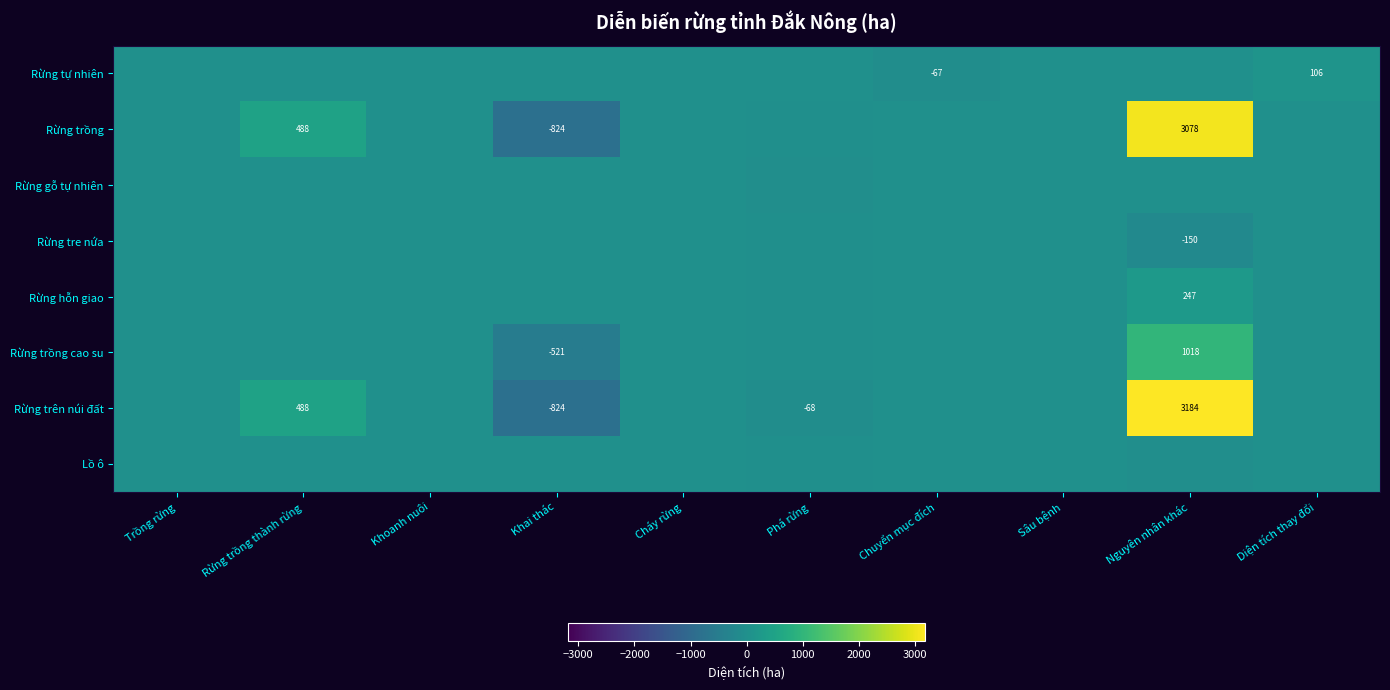

At which category is the sum across all series the highest?

Nguyên nhân khác